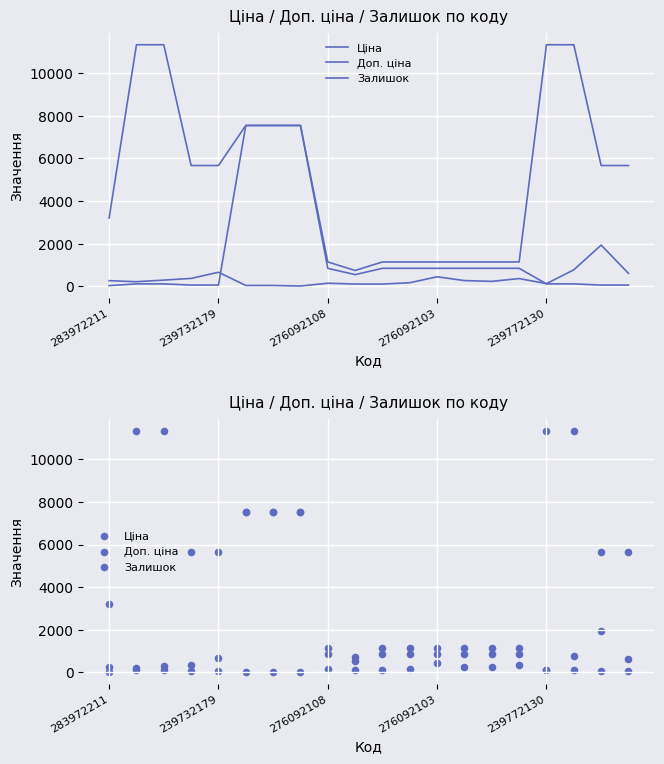

At how many categories does at least one series exceed 6167?

7